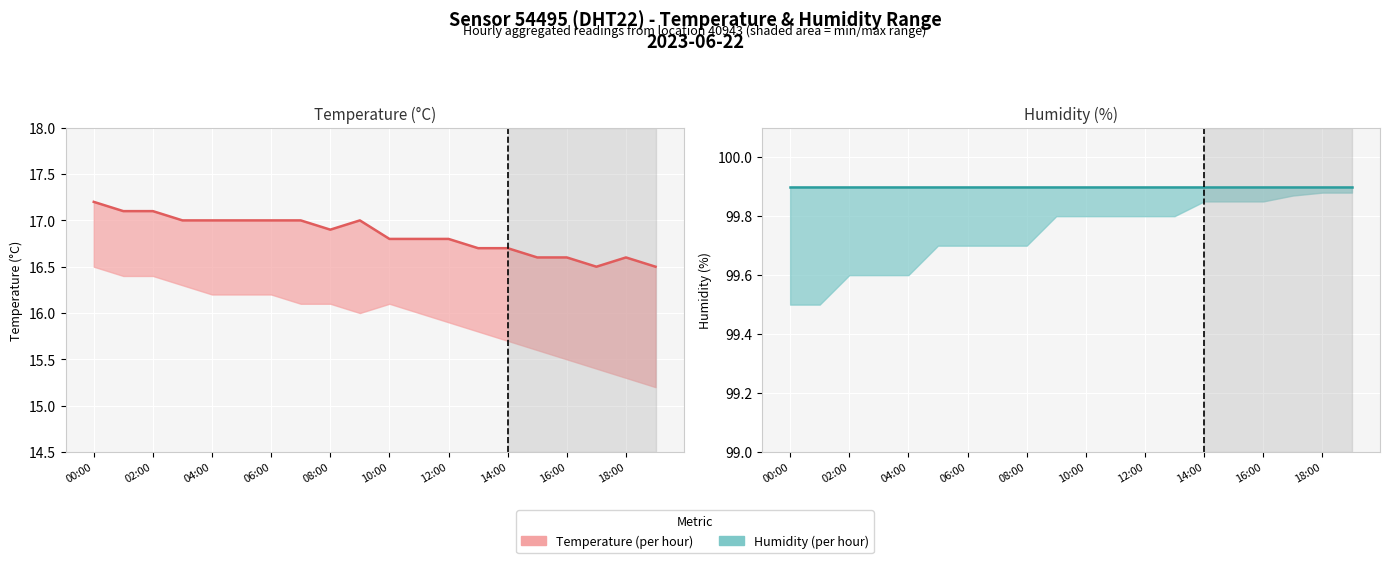

What is the label of the 1st point from the left?

00:00